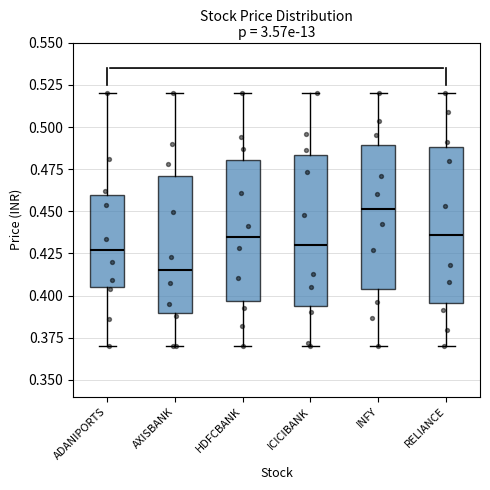

Reading left to right, transcribe this box plot: for each box, give where its median line is, the range the box spans, and where its two whiskers end, as read against the y-axis. The values are not printed on the chart, so give them approximately, as read against the axis.

ADANIPORTS: median 0.425, box 0.405 to 0.460, whiskers 0.370 to 0.520
AXISBANK: median 0.415, box 0.390 to 0.470, whiskers 0.370 to 0.520
HDFCBANK: median 0.435, box 0.395 to 0.480, whiskers 0.370 to 0.520
ICICIBANK: median 0.430, box 0.395 to 0.485, whiskers 0.370 to 0.520
INFY: median 0.450, box 0.405 to 0.490, whiskers 0.370 to 0.520
RELIANCE: median 0.435, box 0.395 to 0.490, whiskers 0.370 to 0.520